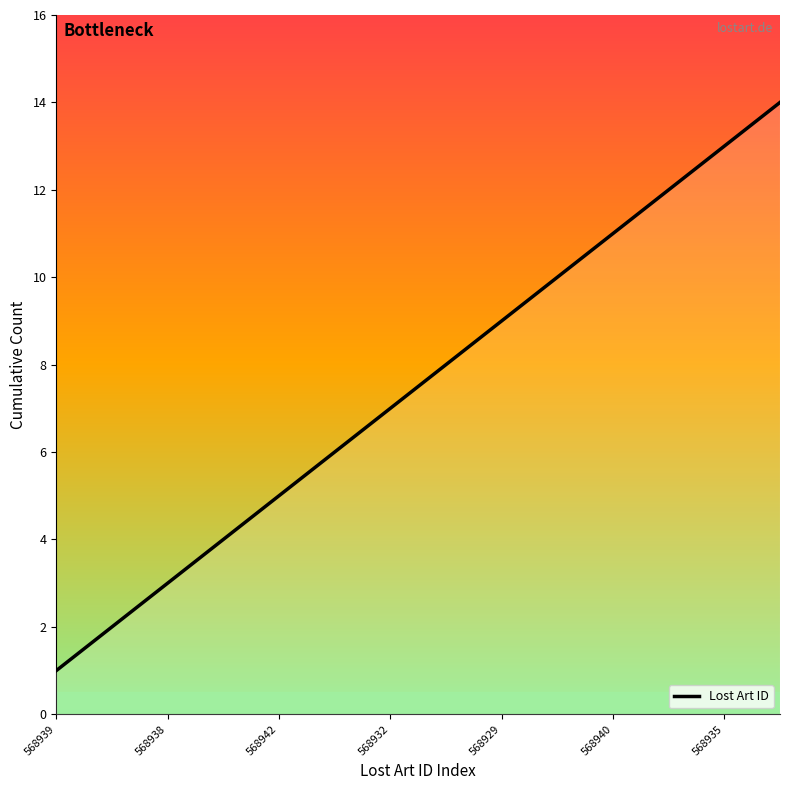

At which category does the chart reach its minimum across all series?

568939